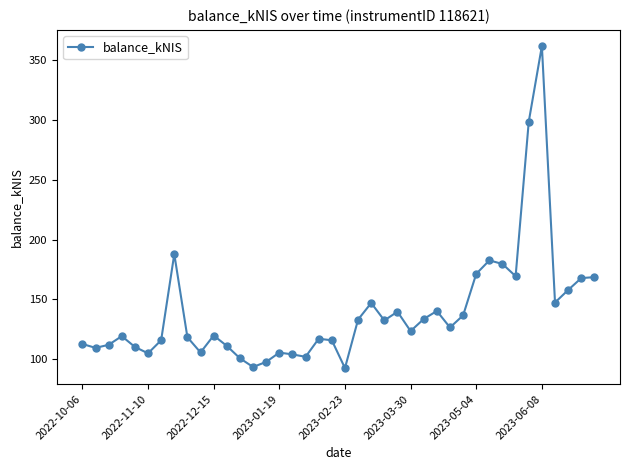

What is the average value?

139.2